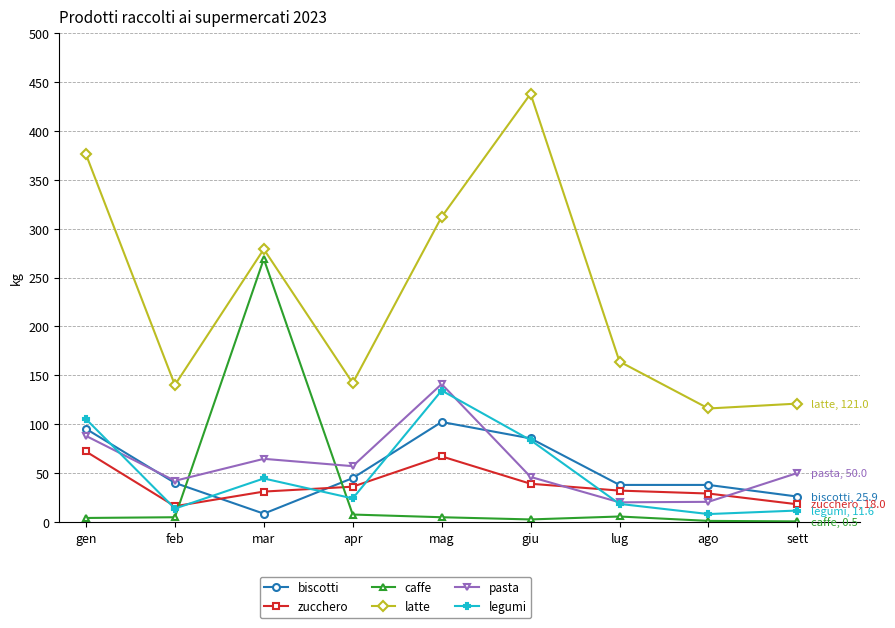

The value of biscotti at mar is 8.4. True or false?

True